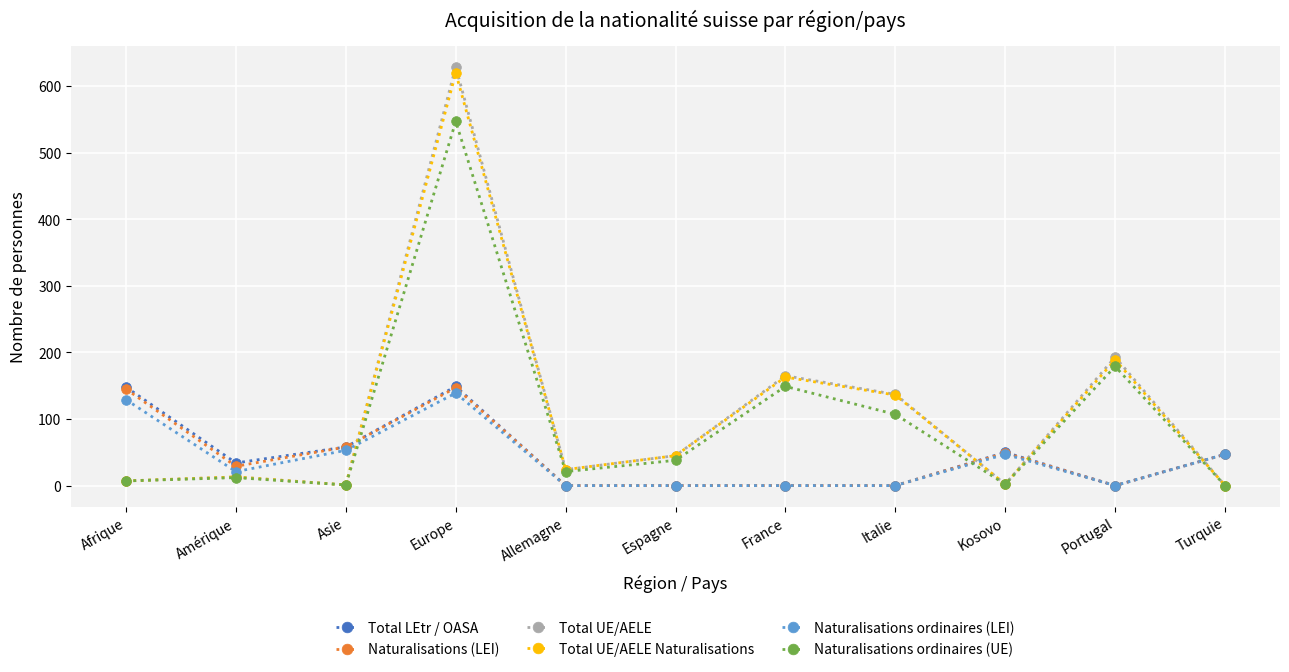

The Naturalisations ordinaires (LEI) series shows 47 at Kosovo. True or false?

True